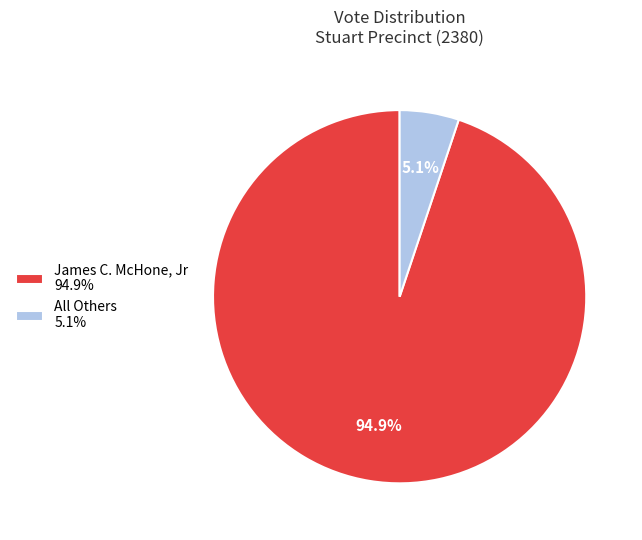

To the nearest percent, what is the average slice percentage?

50%